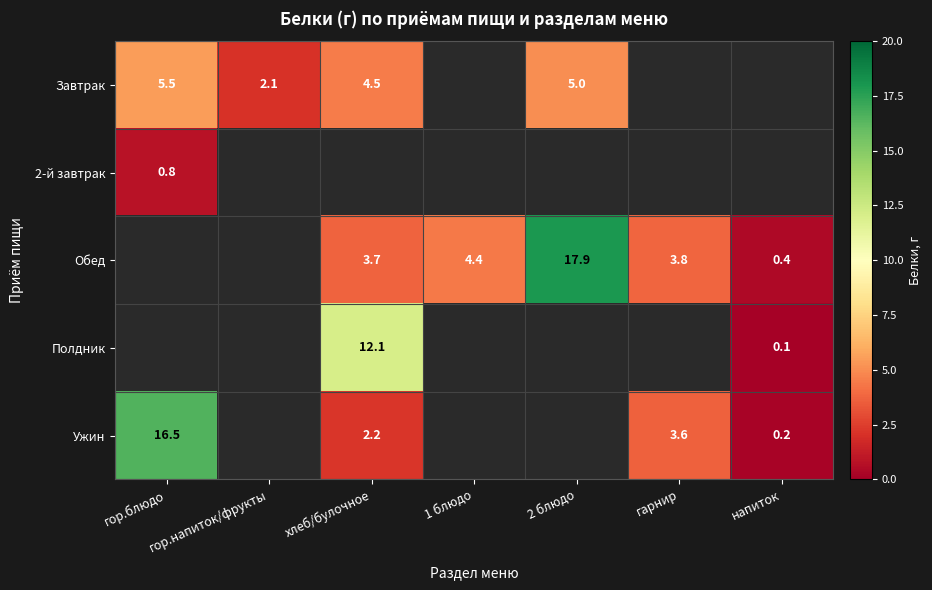

The Обед series shows 2.0 at гарнир. True or false?

False